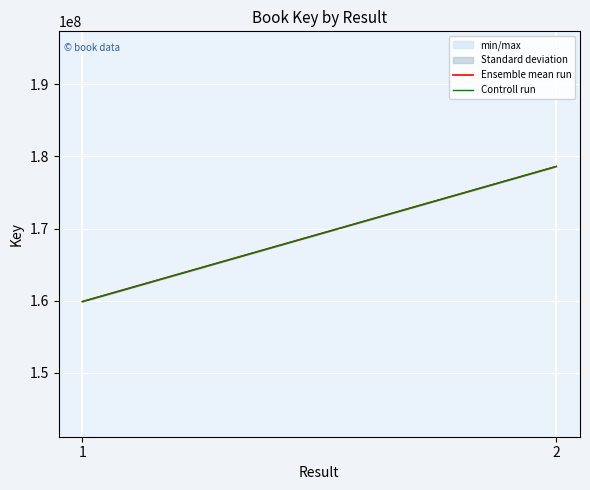

How many Ensemble mean run values are between 159875125 and 178615007?

2